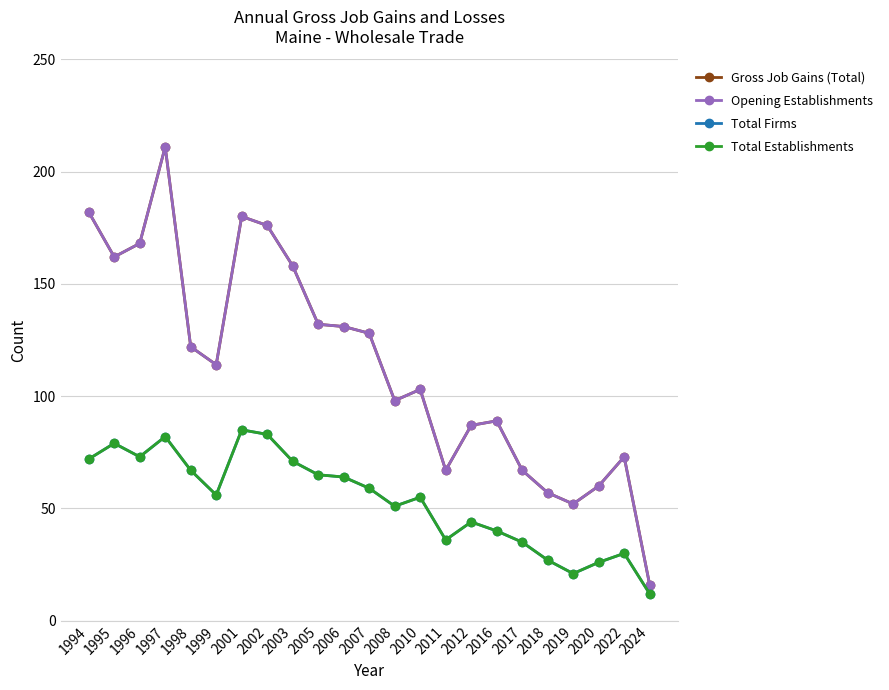

Which series changed the most between 2018 and 2022?

Gross Job Gains (Total)